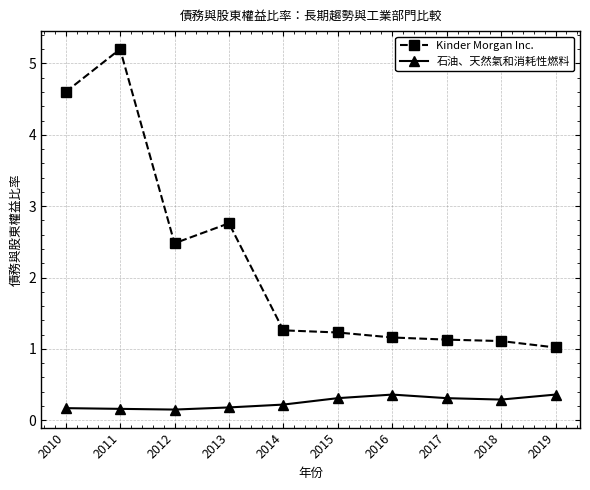

Which series has the largest total across all categories?

Kinder Morgan Inc.